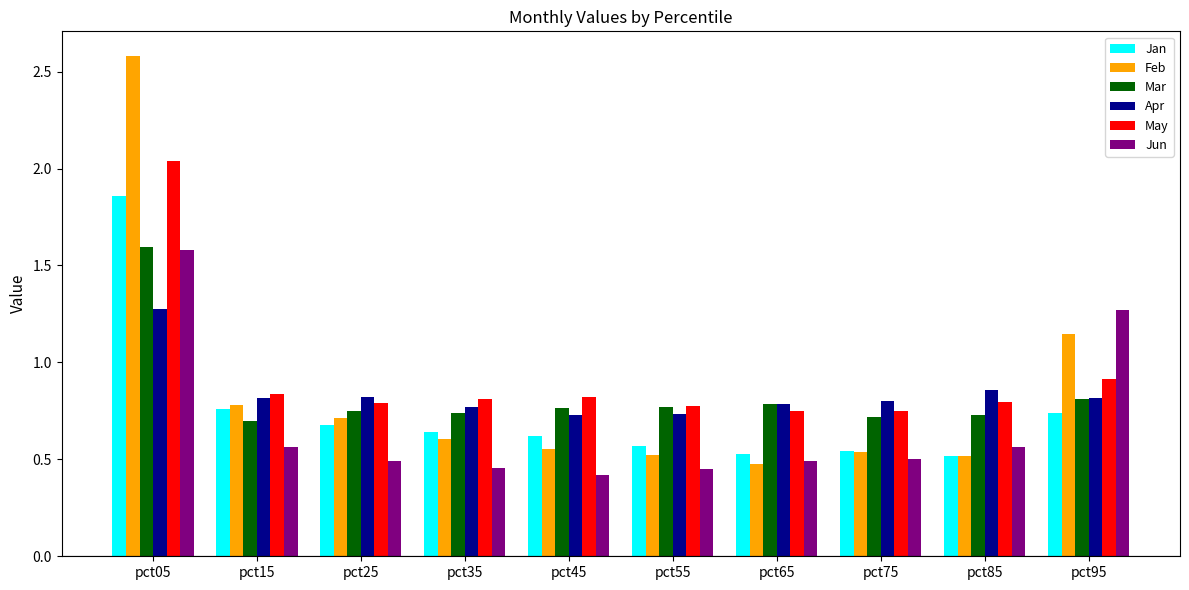

What is the difference between the maximum and minimum values in the Jun series?

1.2